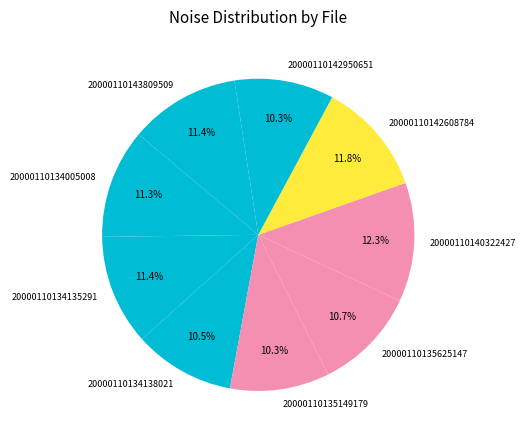

To the nearest percent, what percentage of the pie is 20000110135149179?

10%